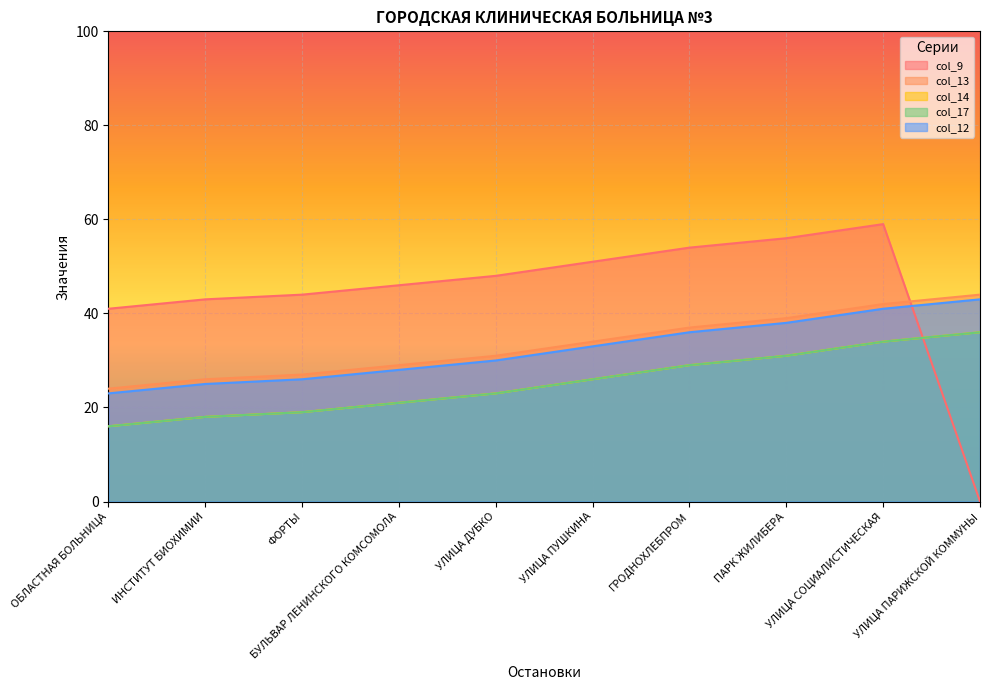

What are all the series names shown in the legend?

col_9, col_13, col_14, col_17, col_12